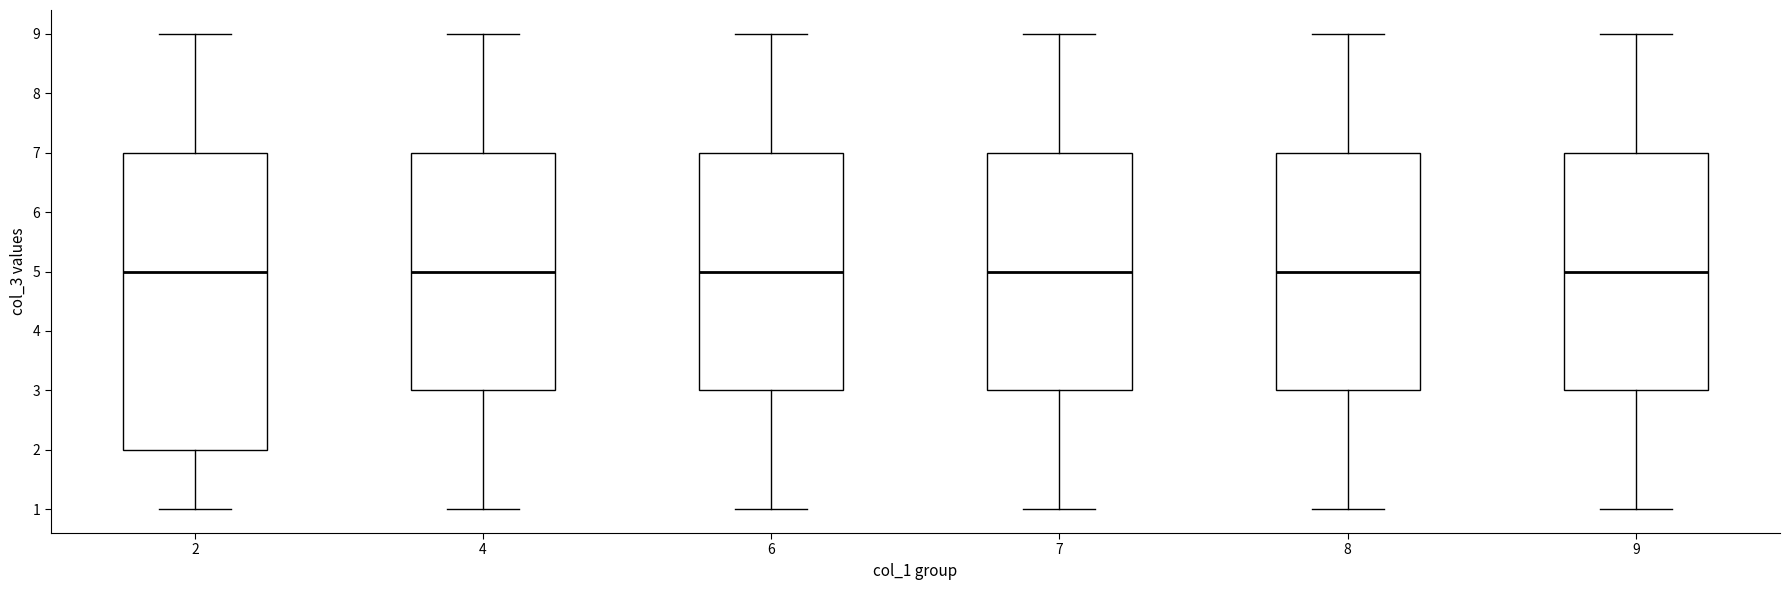

Reading left to right, read every box against the y-axis: the position of its median line, the range the box covers, and the ends of its whiskers. The values are not printed on the chart, so give them approximately, as read against the axis.

2: median 5, box 2 to 7, whiskers 1 to 9
4: median 5, box 3 to 7, whiskers 1 to 9
6: median 5, box 3 to 7, whiskers 1 to 9
7: median 5, box 3 to 7, whiskers 1 to 9
8: median 5, box 3 to 7, whiskers 1 to 9
9: median 5, box 3 to 7, whiskers 1 to 9